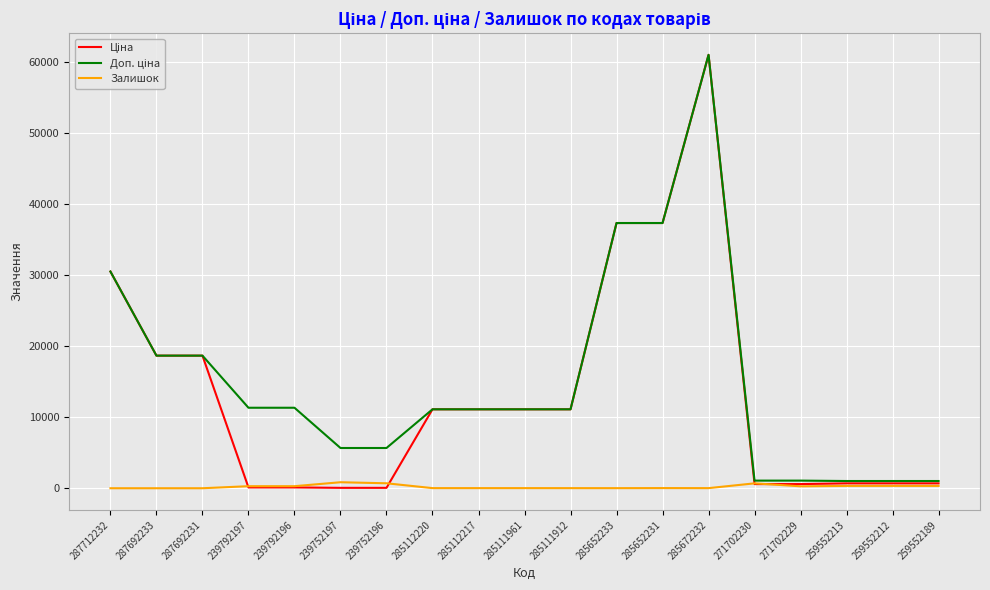

What is the maximum value shown in the chart?

61024.7